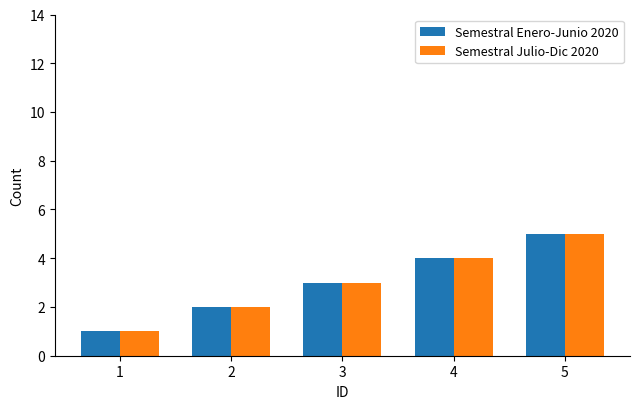

What is the maximum value for Semestral Enero-Junio 2020?

5